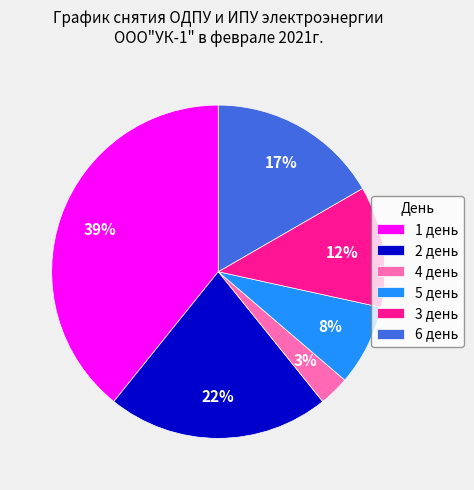

To the nearest percent, what is the combined percentage of 1 день and 4 день?

42%